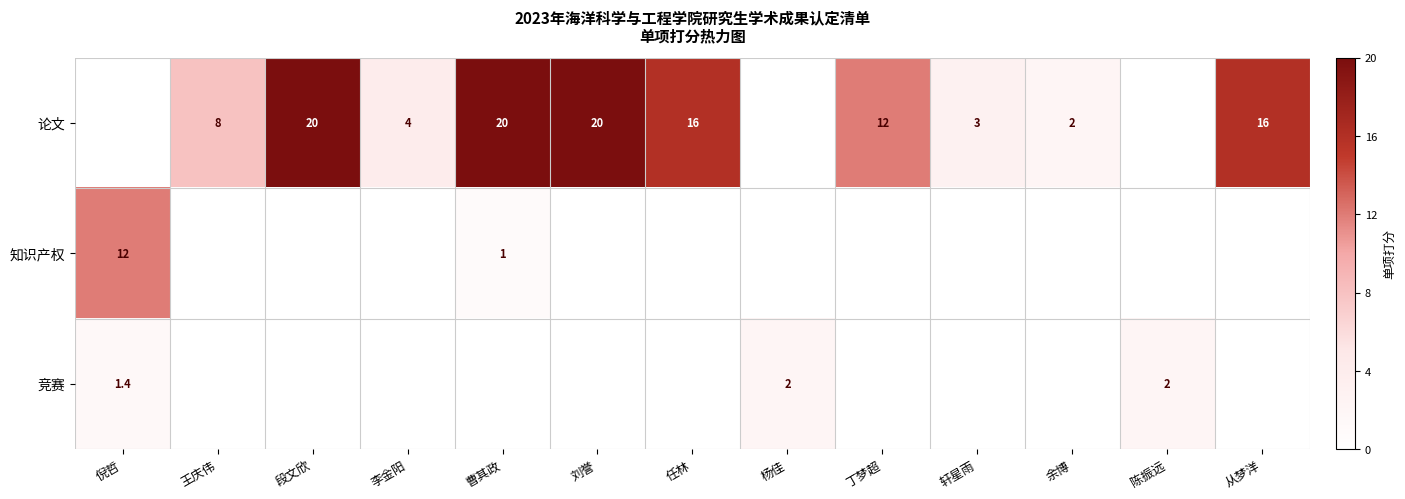

What is the greatest value displayed?

20.0